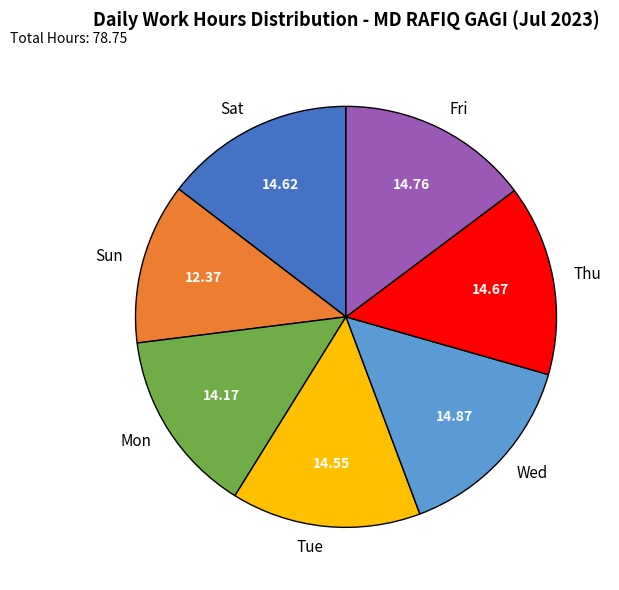

What is the smallest slice in the pie chart?

Sun